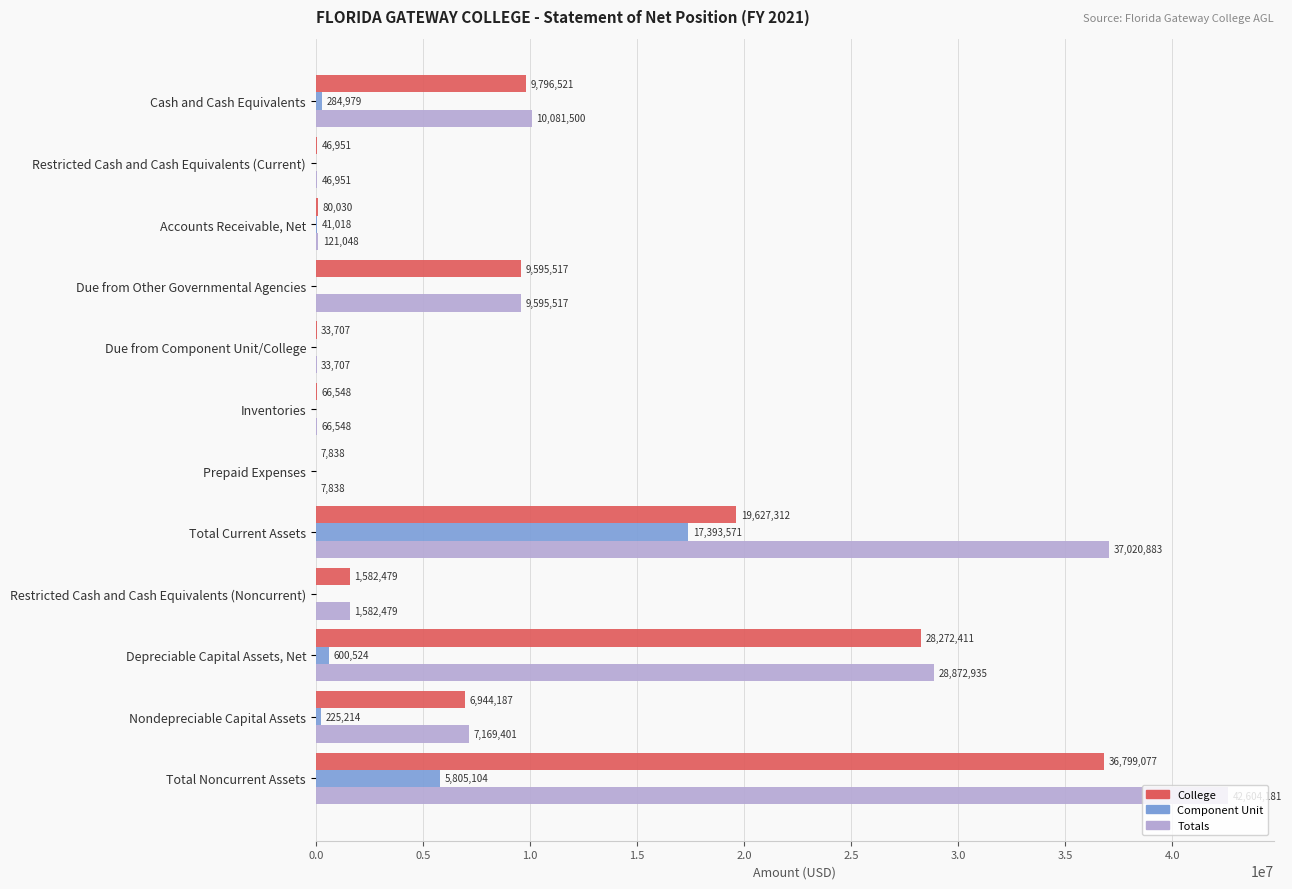

How many series are shown in this chart?

3